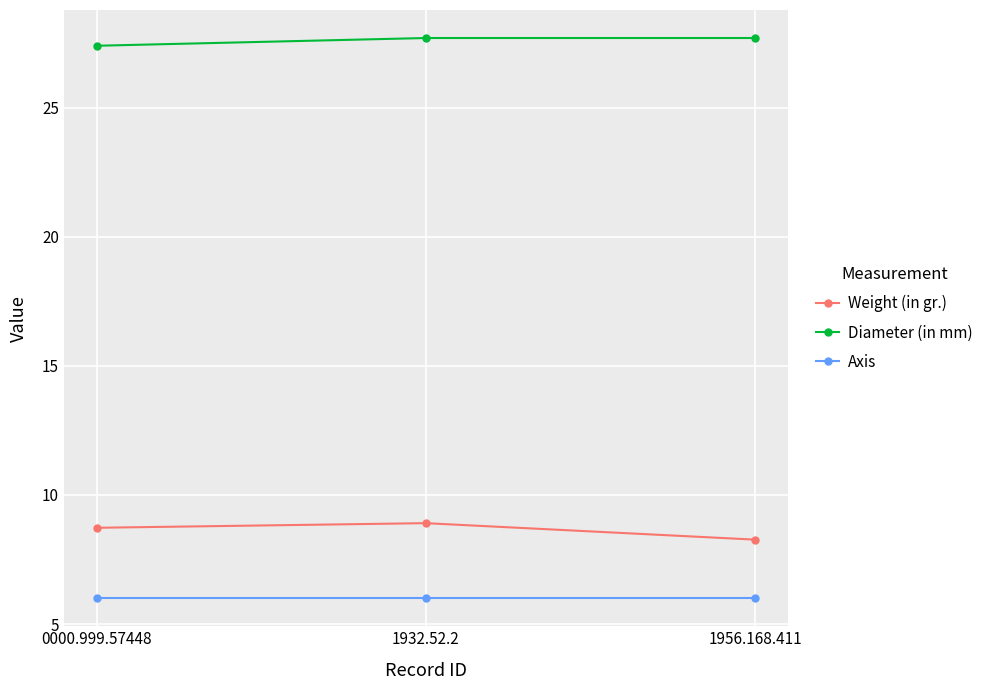

What is the total value across all series at 1932.52.2?

42.6